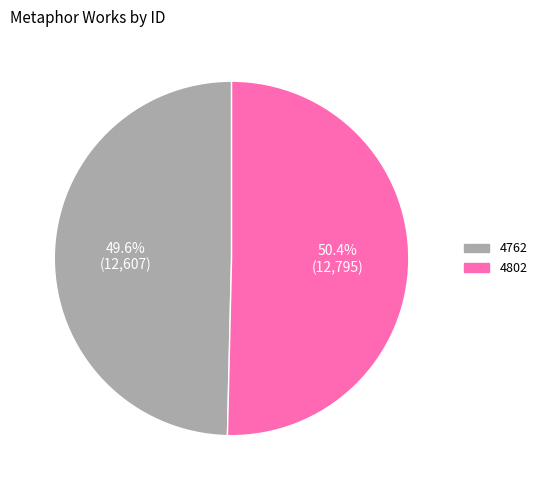

The 4802 slice represents 50% of the pie. True or false?

True